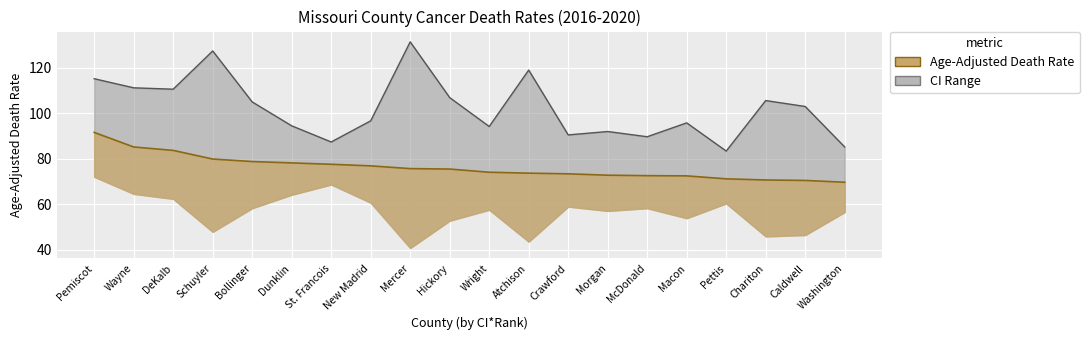

What is the sum of all Upper CI values?

2042.7